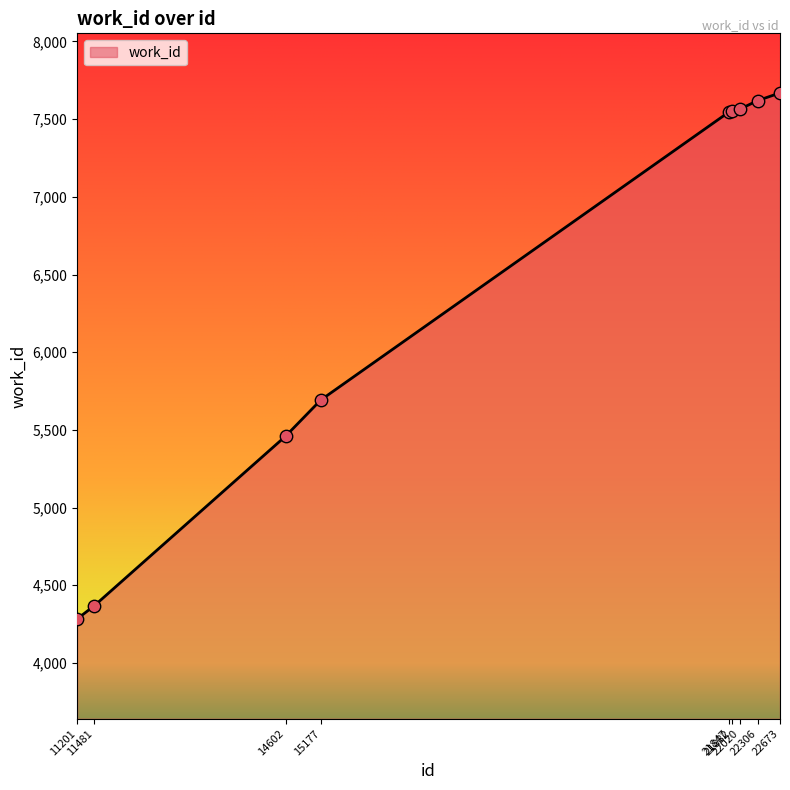

What is the ratio of the value at 14602 to the value at 22306?

0.7